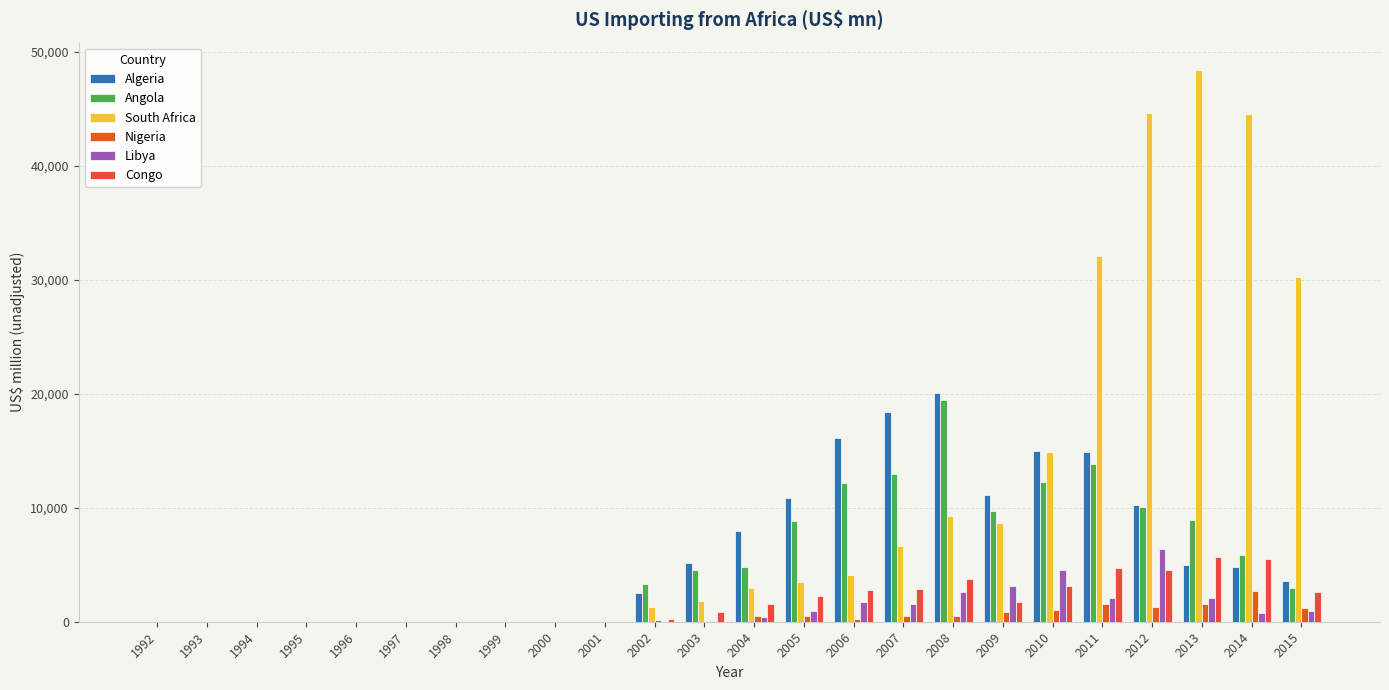

At 1995, list the series in order from smallest to largest.

Algeria, Angola, South Africa, Nigeria, Libya, Congo